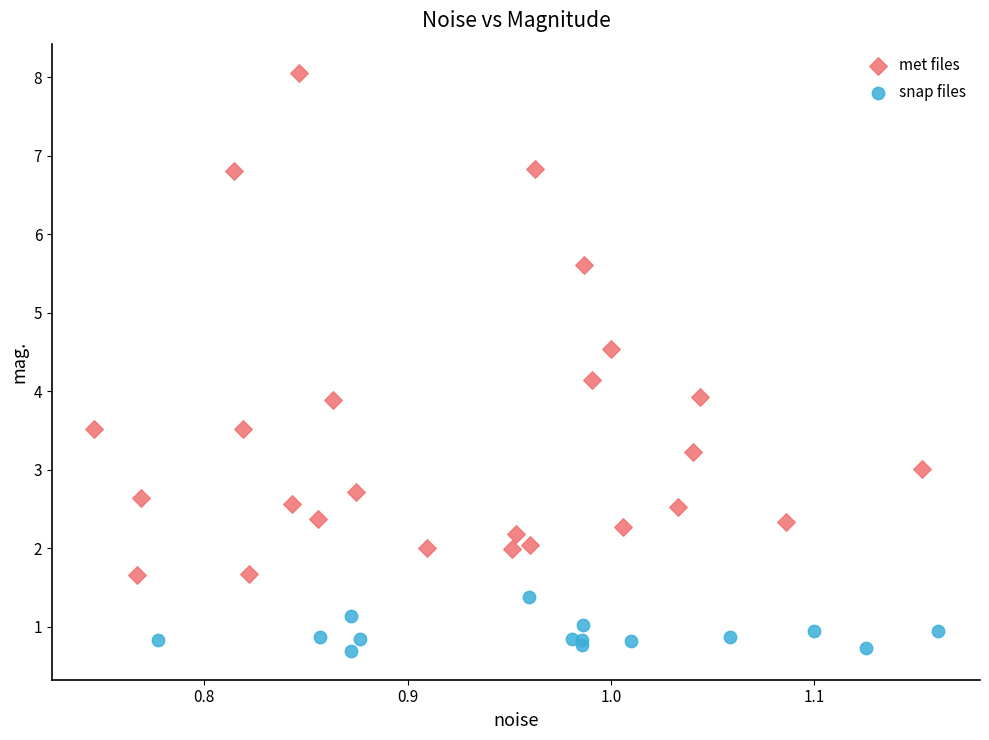

Which series reaches the minimum Y coordinate?

snap files